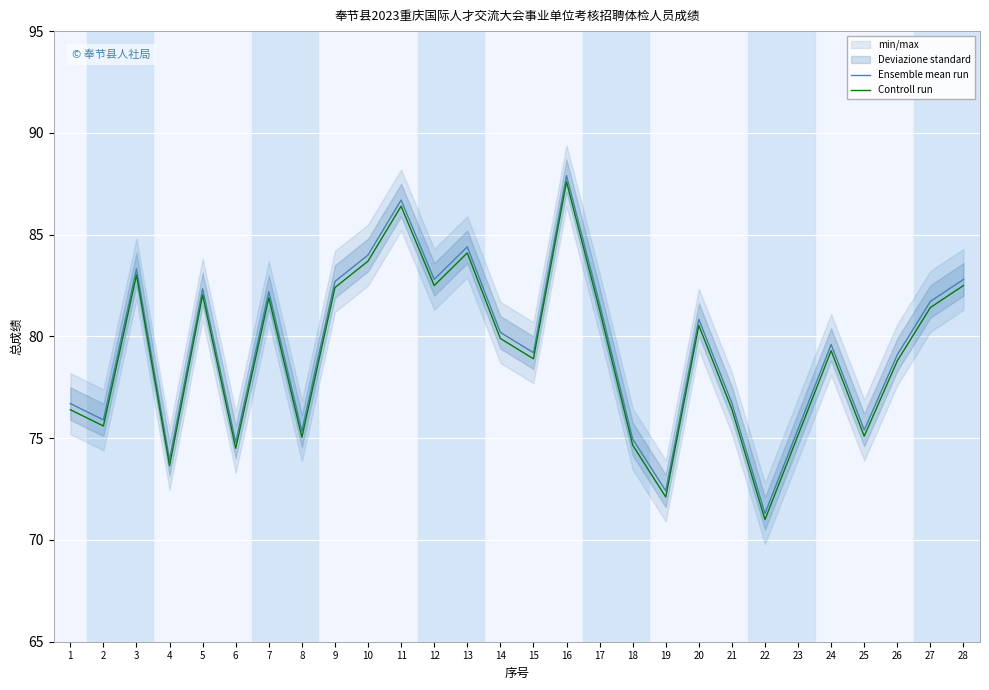

What is the total value across all series at 9?

165.1